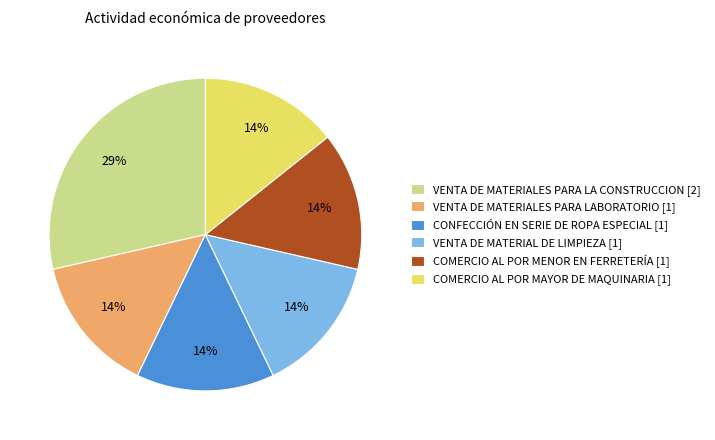

Is it true that CONFECCIÓN EN SERIE DE ROPA ESPECIAL [1] is 14% of the pie?

True